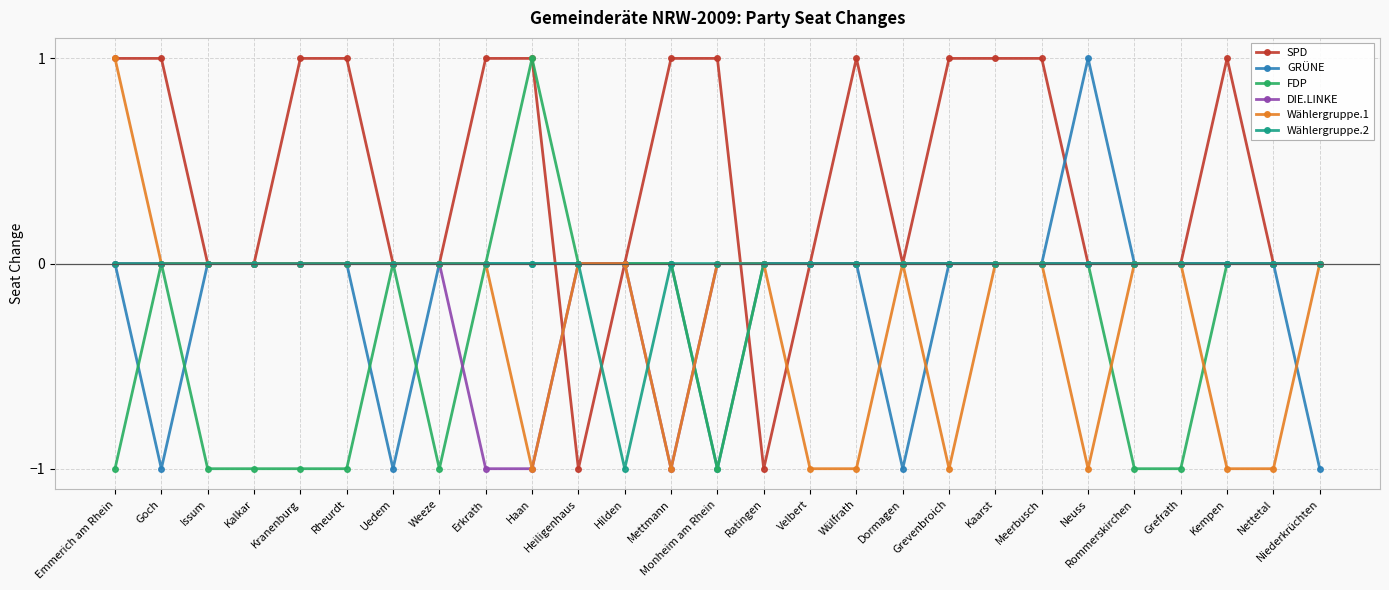

Count the Wählergruppe.2 values in the range 0 to 1.

26